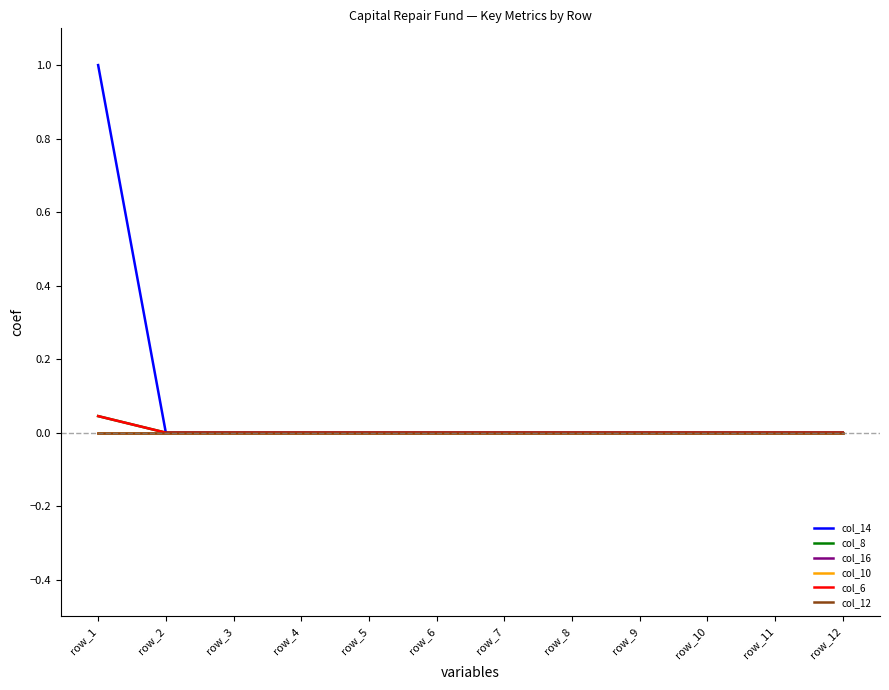

Is this an area chart (filled region under the line)?

No